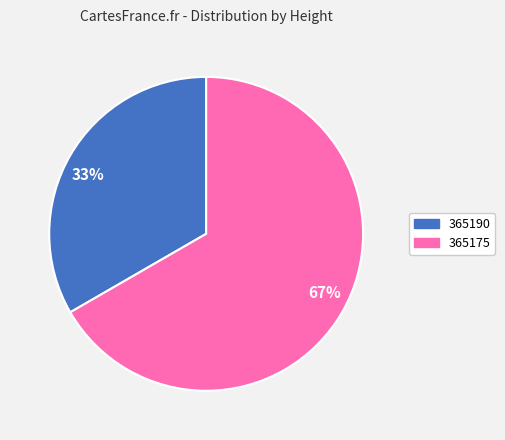

What percentage is the 365175 slice, to the nearest percent?

67%